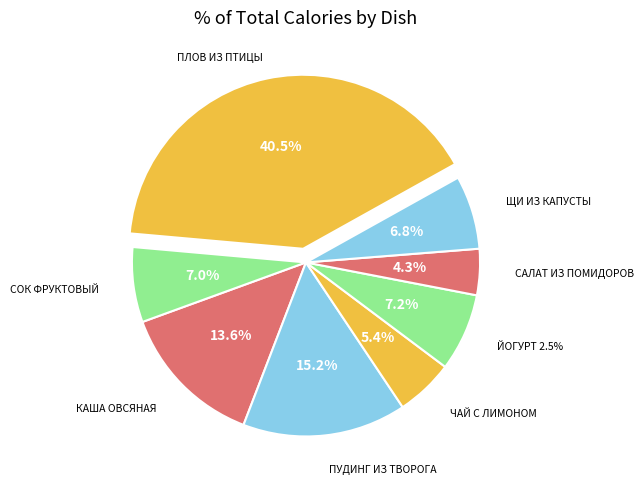

Between ПУДИНГ ИЗ ТВОРОГА and САЛАТ ИЗ ПОМИДОРОВ, which is larger?

ПУДИНГ ИЗ ТВОРОГА